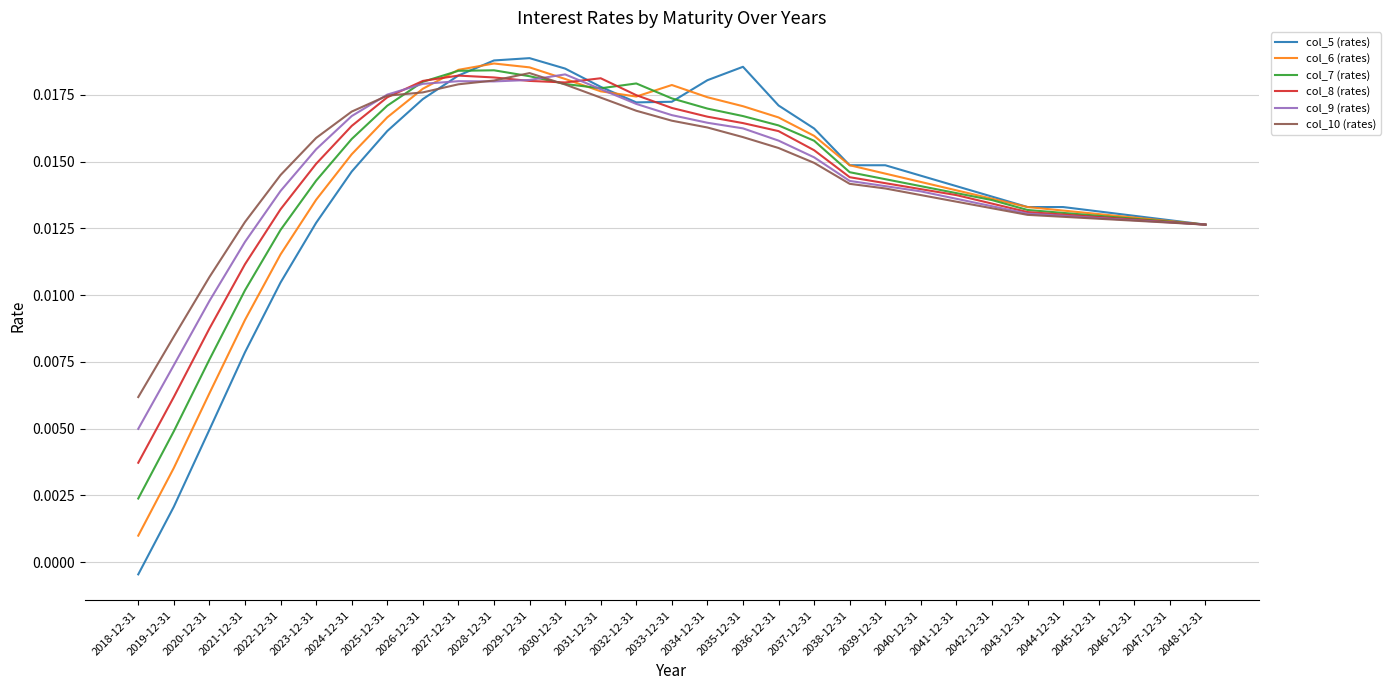

Which category has the lowest value in the col_5 (rates) series?

2018-12-31